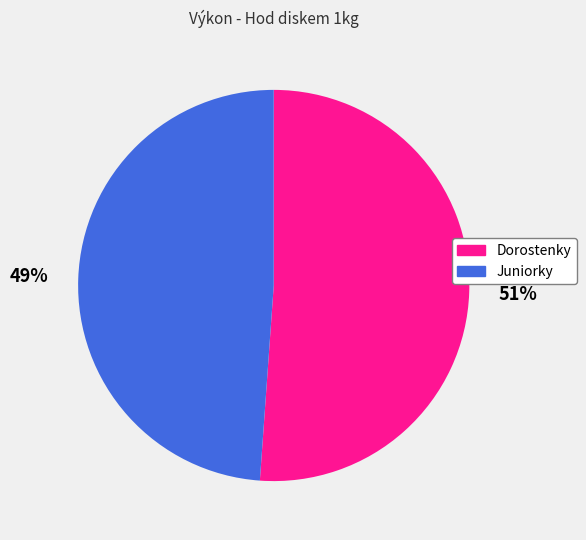

To the nearest percent, what is the difference between the largest and smallest slice percentages?

2%